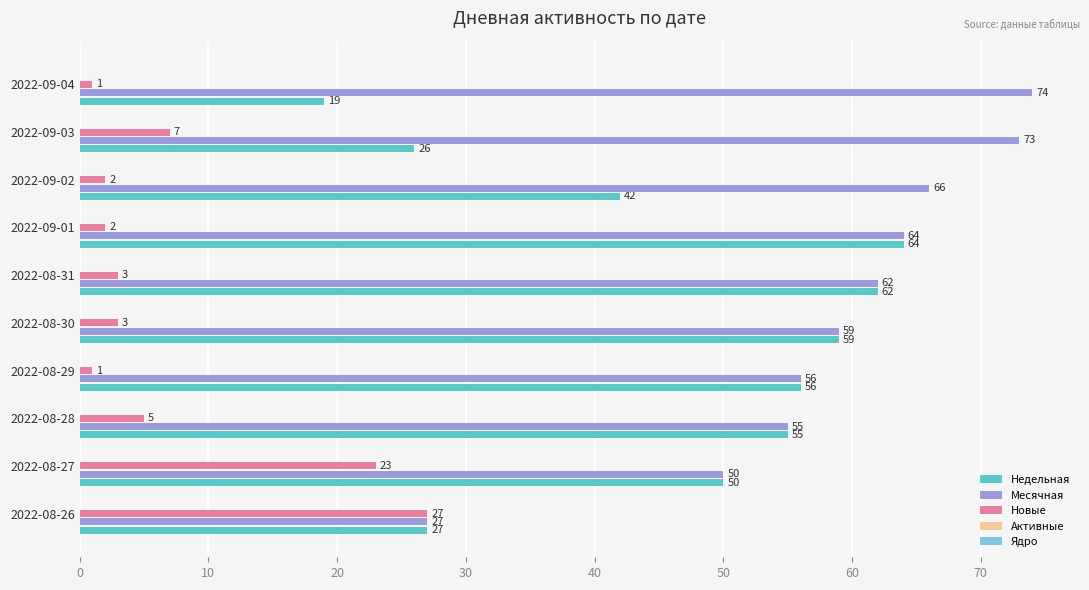

What is the maximum value shown in the chart?

74